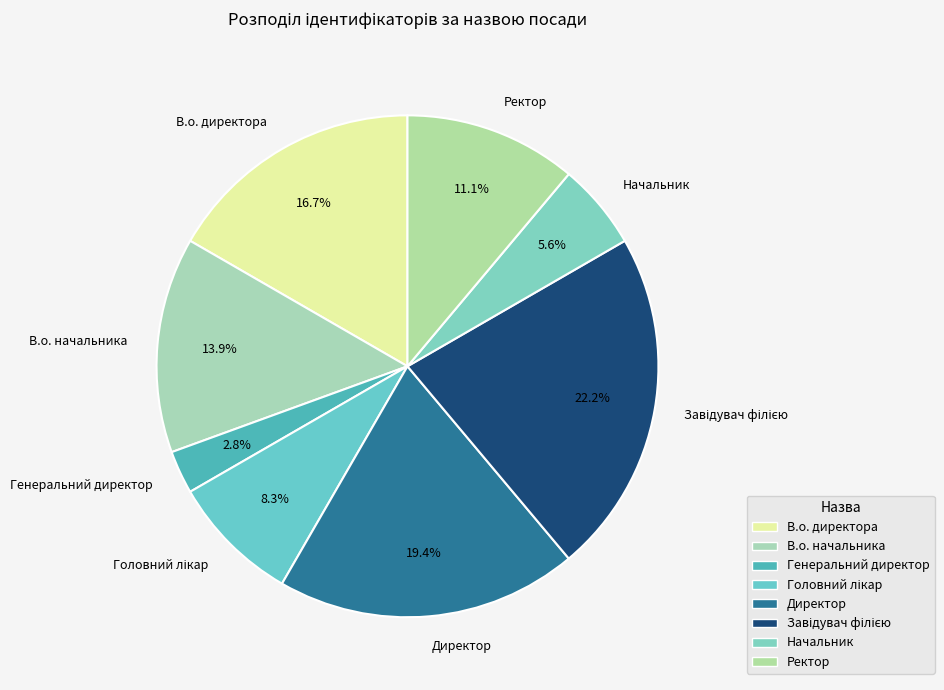

To the nearest percent, what is the combined percentage of В.о. директора and Директор?

36%